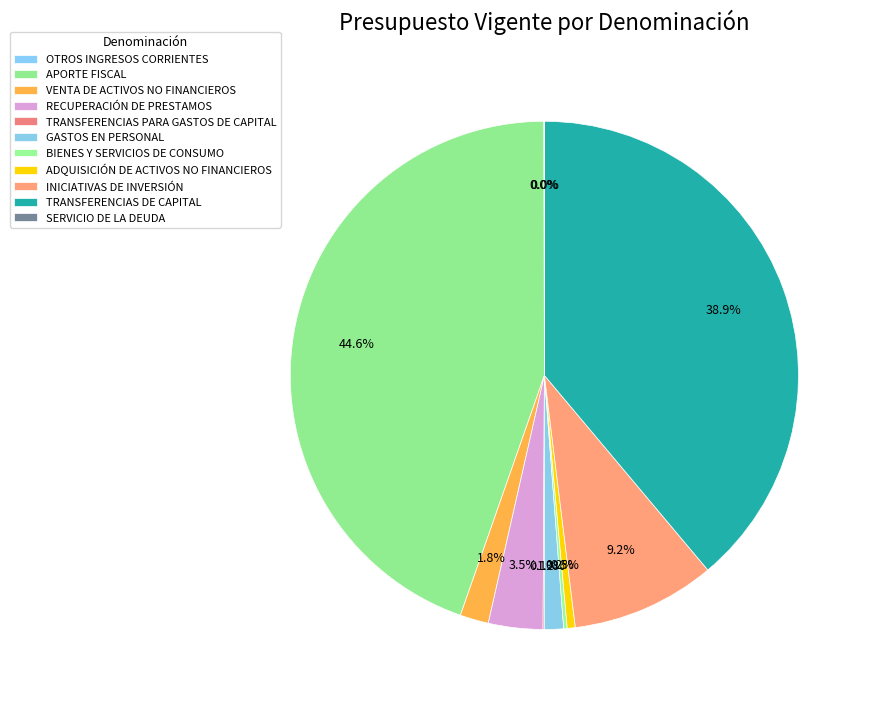

Count the number of slices in the pie.

11